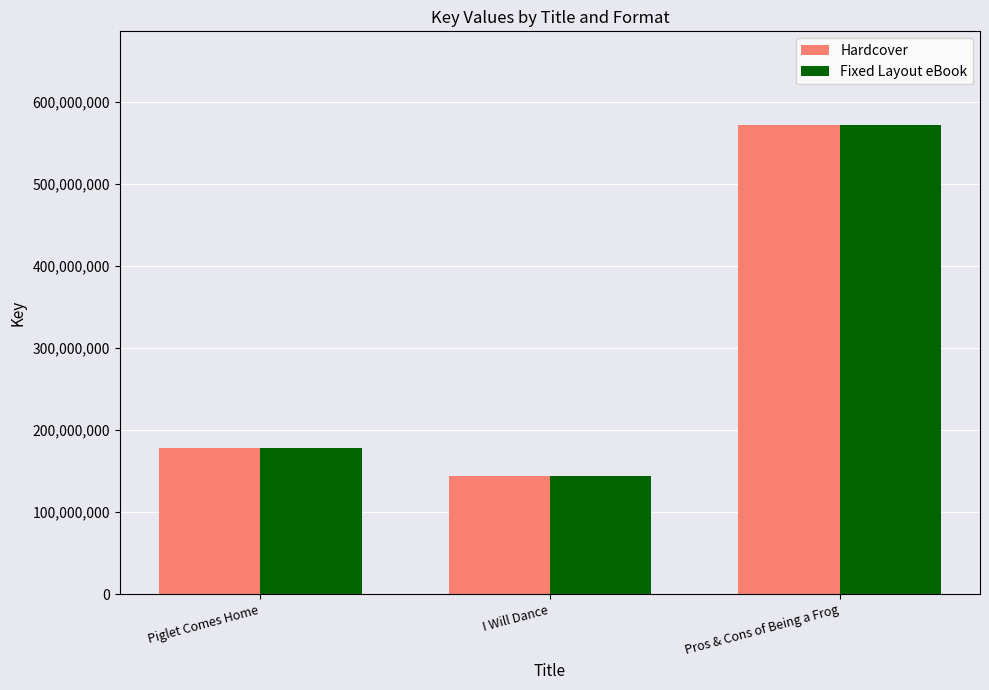

Read the Fixed Layout eBook value at I Will Dance.

143665206